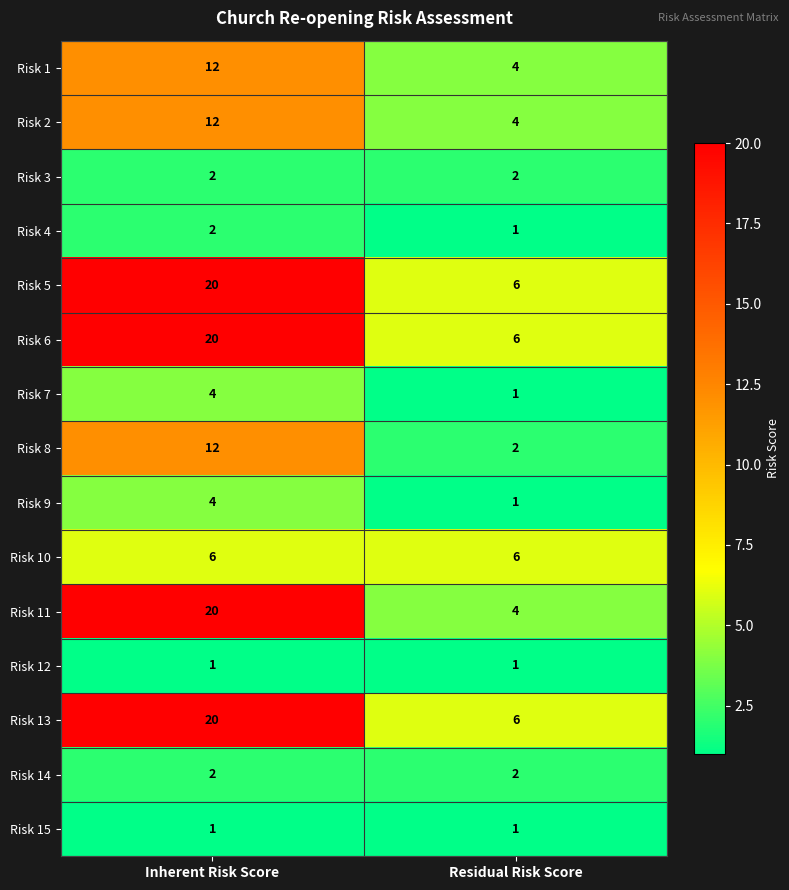

List the labels in order of Risk 8 value, smallest first.

Residual Risk Score, Inherent Risk Score